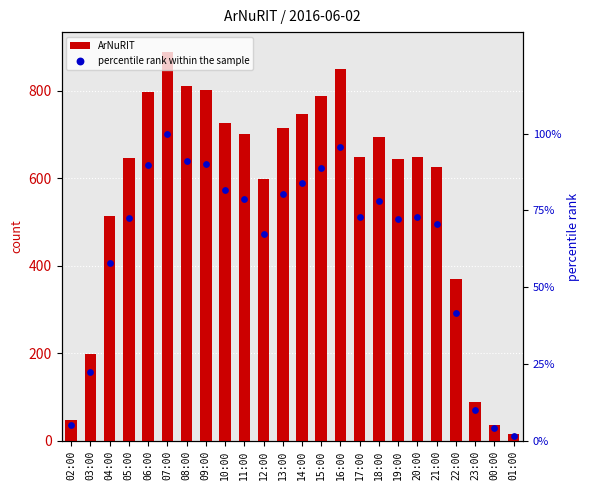

At which category is the sum across all series the highest?

07:00